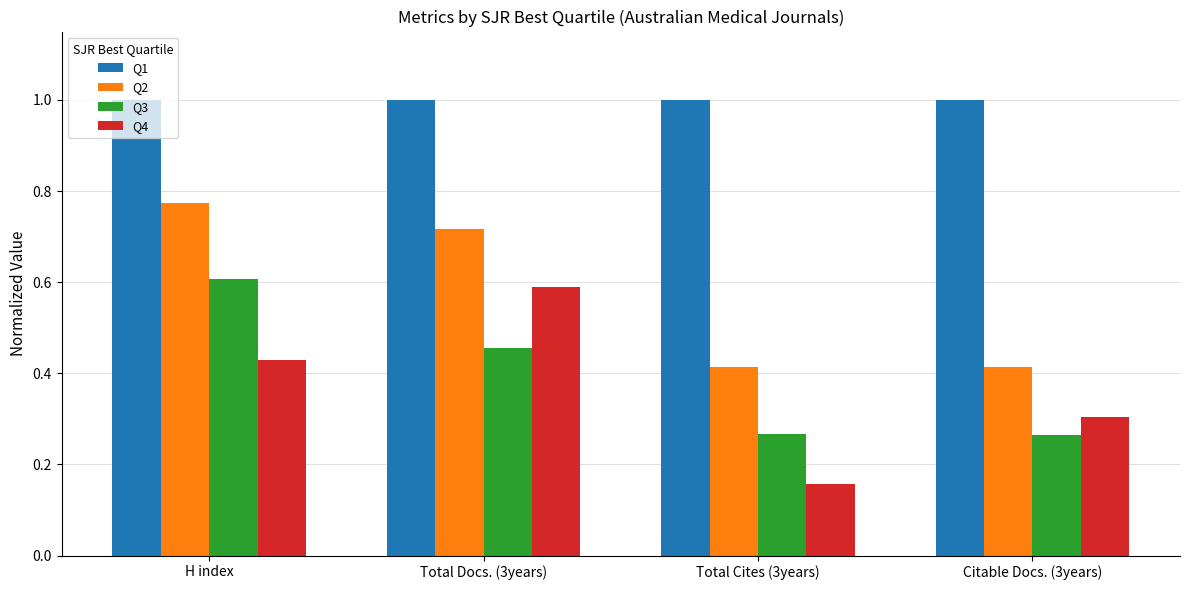

The value of Q3 at Citable Docs. (3years) is 0.1. True or false?

False